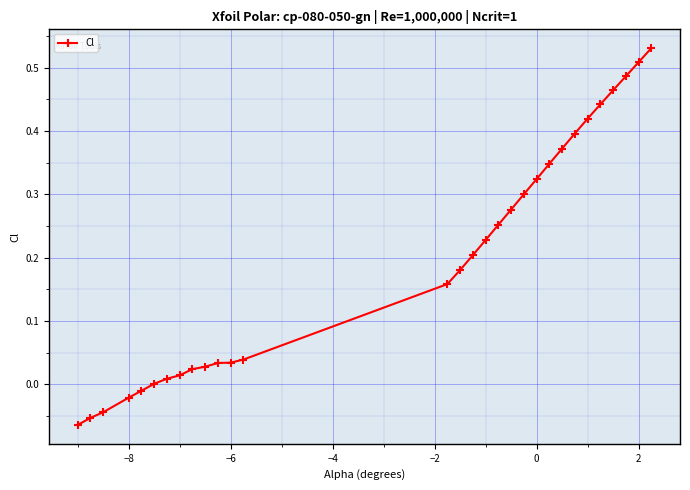

What is the sum of all values?

5.9